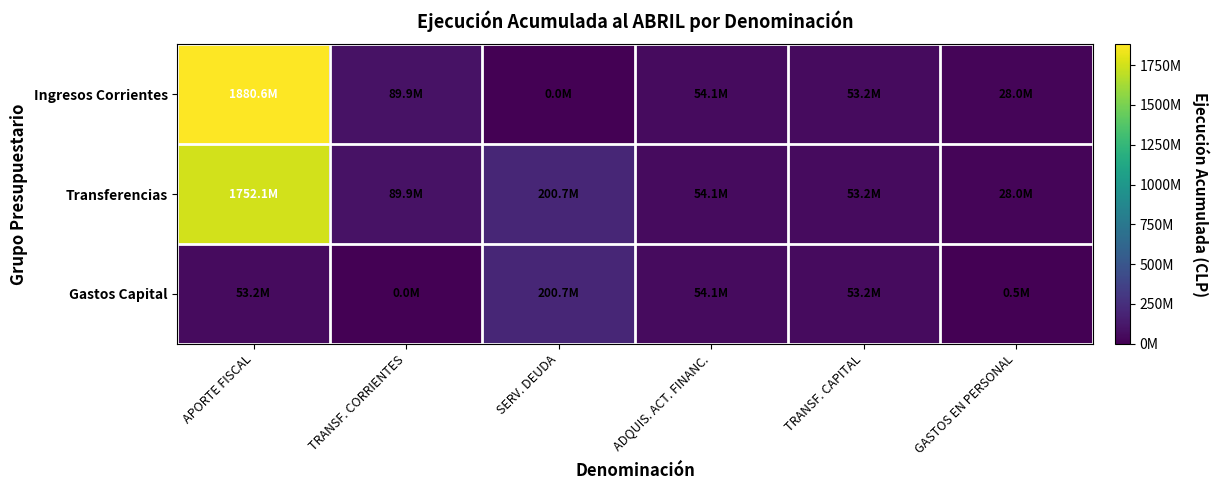

Reading left to right, transcribe all the data shown in this chart.

Ingresos Corrientes: APORTE FISCAL=1880606381	TRANSF. CORRIENTES=89850066	SERV. DEUDA=0	ADQUIS. ACT. FINANC.=54099898	TRANSF. CAPITAL=53225166	GASTOS EN PERSONAL=28047003
Transferencias: APORTE FISCAL=1752050764	TRANSF. CORRIENTES=89850066	SERV. DEUDA=200702146	ADQUIS. ACT. FINANC.=54099898	TRANSF. CAPITAL=53225166	GASTOS EN PERSONAL=28047003
Gastos Capital: APORTE FISCAL=53225166	TRANSF. CORRIENTES=0	SERV. DEUDA=200702146	ADQUIS. ACT. FINANC.=54099898	TRANSF. CAPITAL=53225166	GASTOS EN PERSONAL=517539